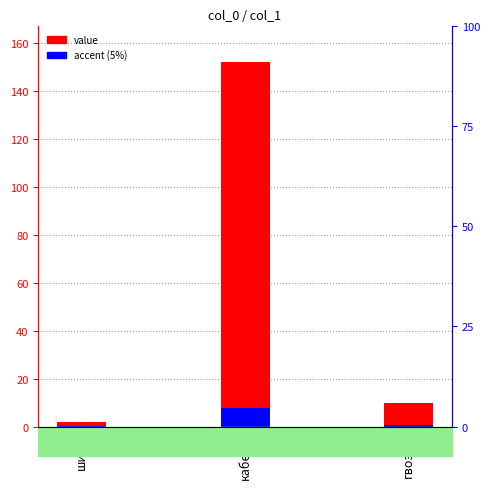

True or false: the data shows 3 at шина.

False